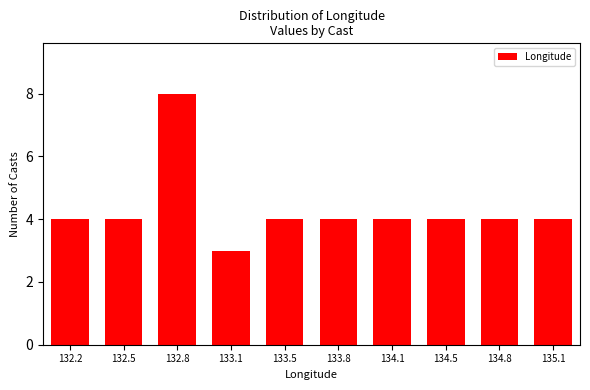

Reading left to right, list all the values displayed in this chart.

4	4	8	3	4	4	4	4	4	4